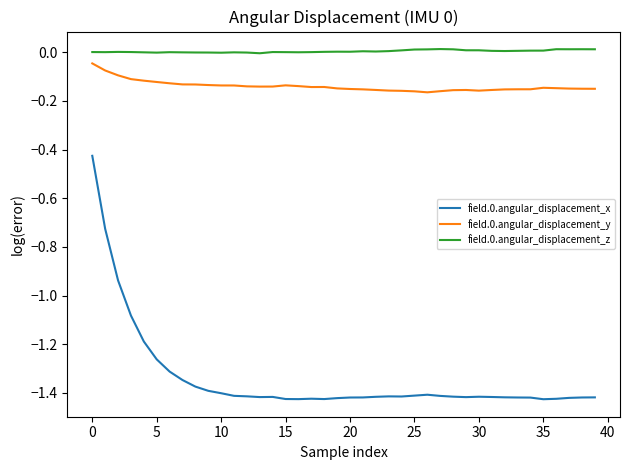

True or false: field.0.angular_displacement_y and field.0.angular_displacement_z intersect in this chart.

False